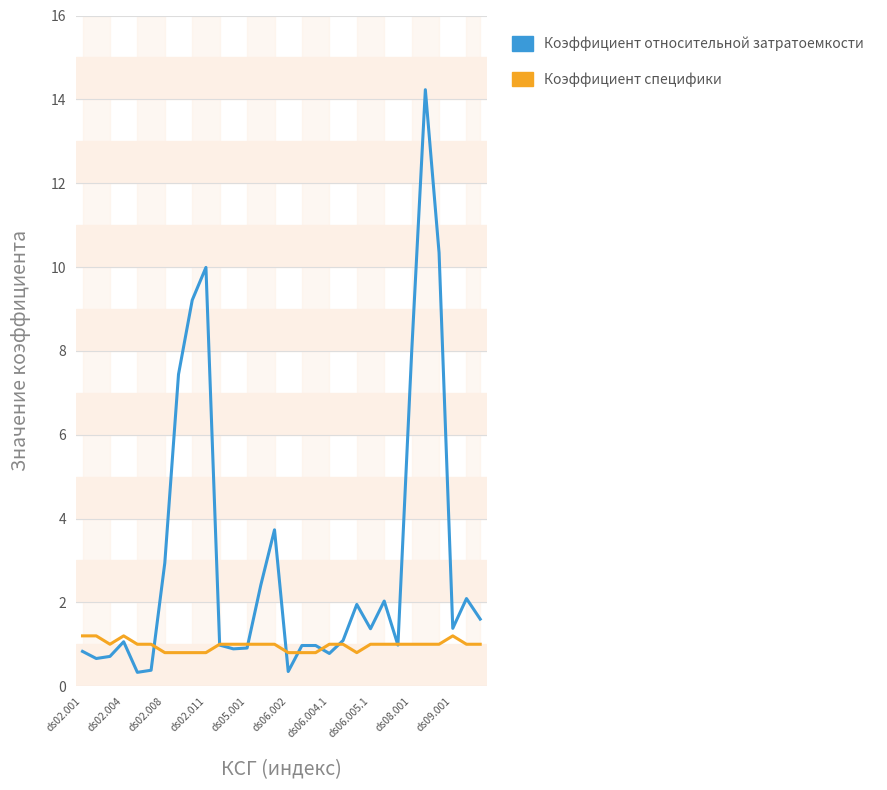

How many categories are shown in the chart?

30